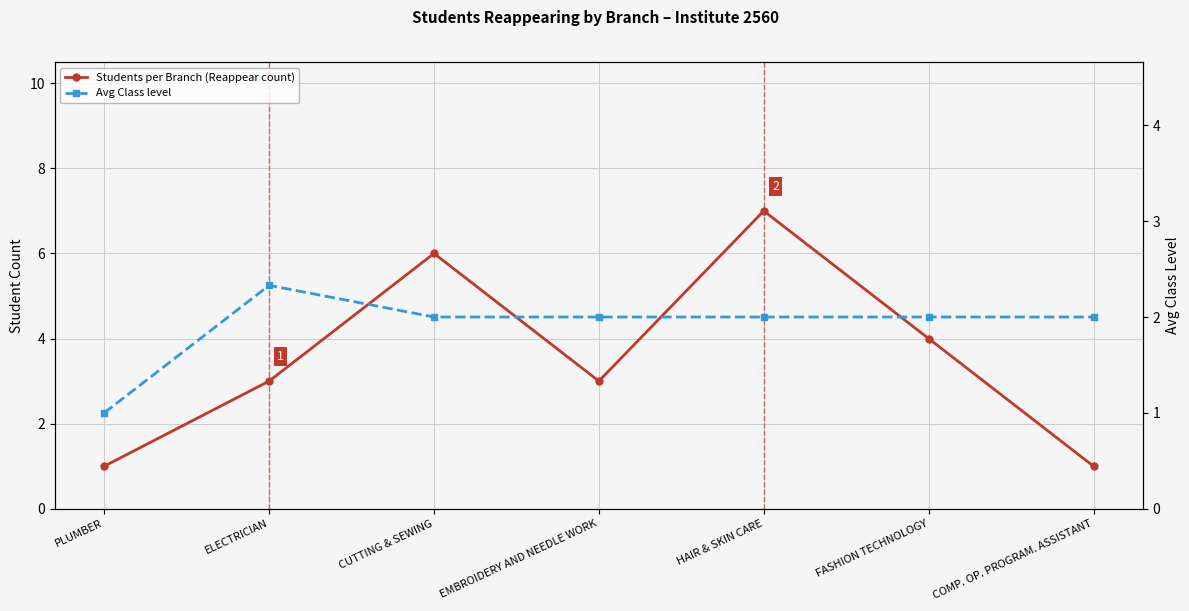

Between which two adjacent categories do Avg Class level and Students per Branch (Reappear count) first intersect?

FASHION TECHNOLOGY and COMP. OP. PROGRAM. ASSISTANT